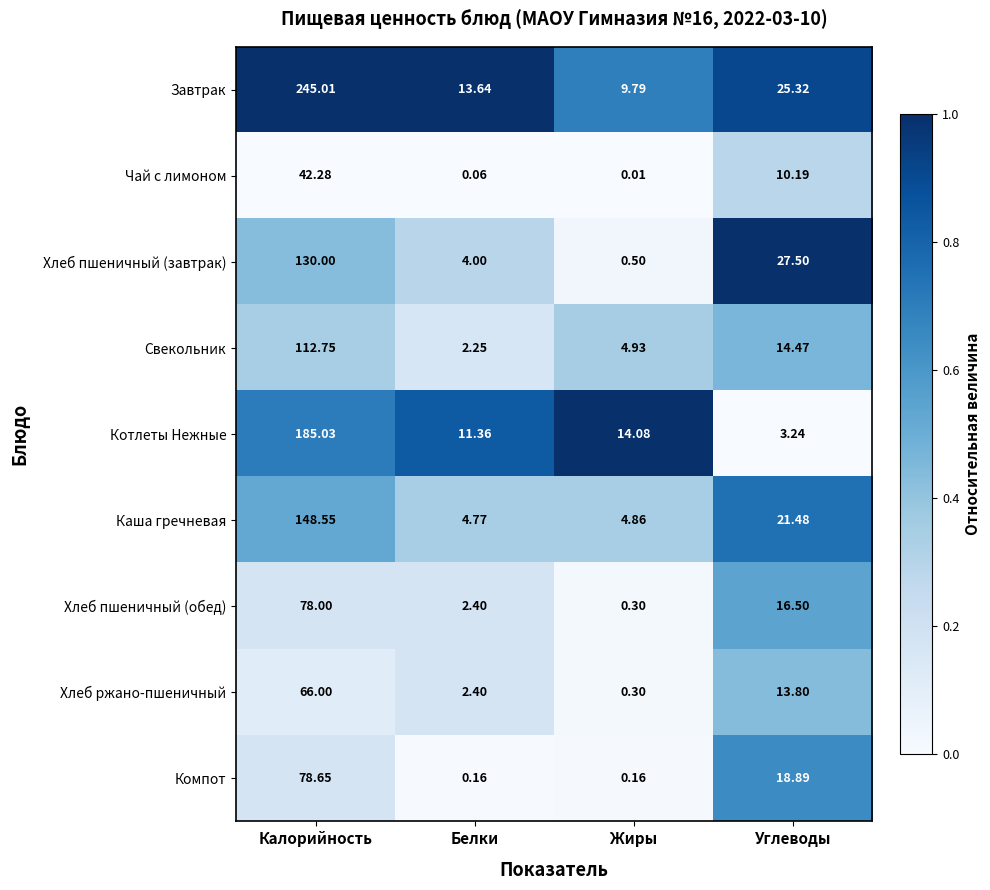

At which label does Хлеб пшеничный (завтрак) first exceed 27?

Калорийность